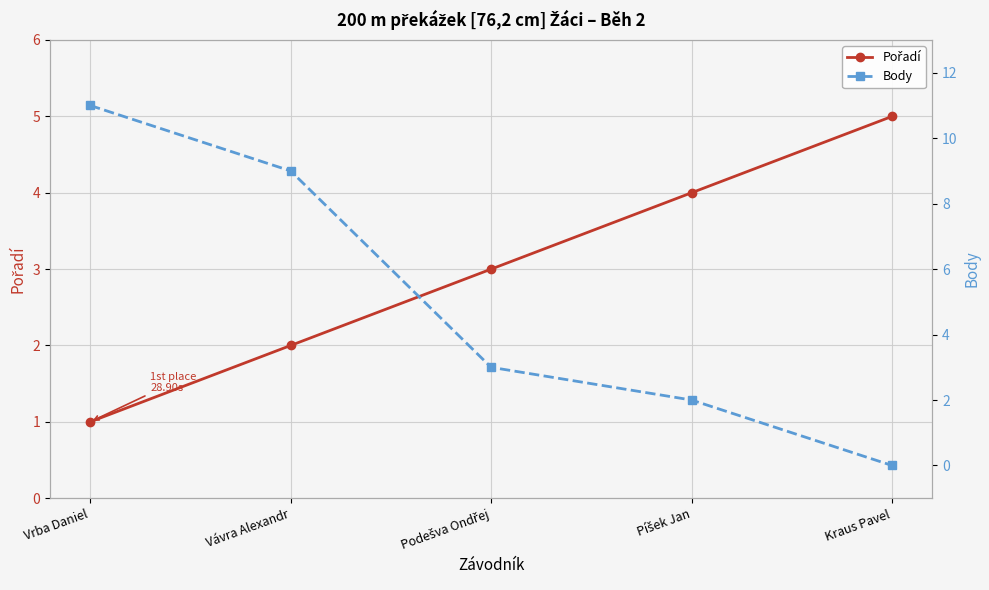

Which series changed the most between Vávra Alexandr and Podešva Ondřej?

Body